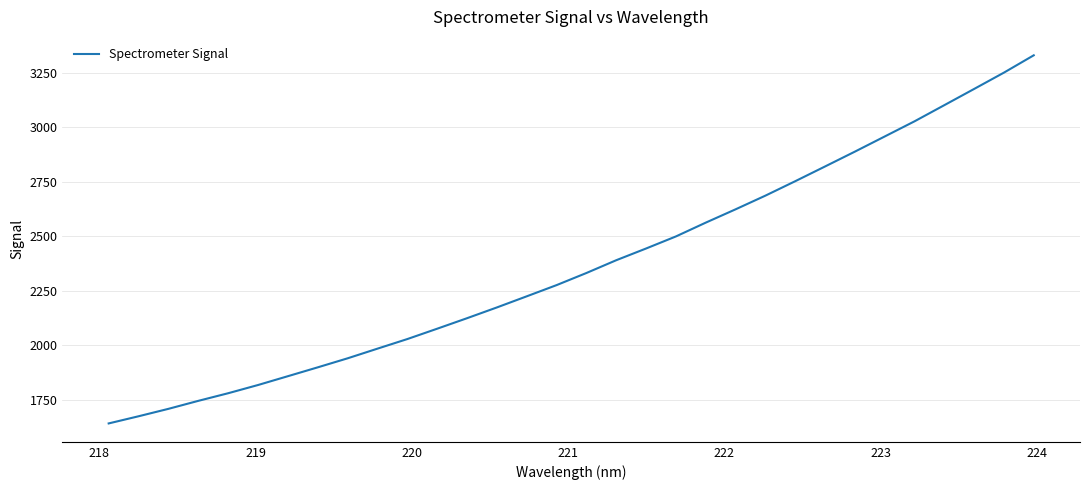

What is the greatest value displayed?

3330.9